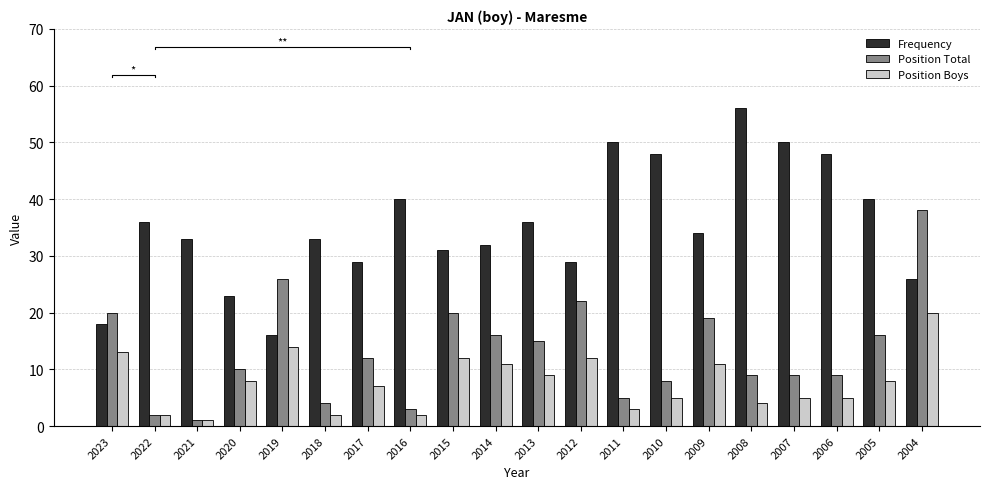

Between 2021 and 2009, which series saw the biggest shift?

Position Total